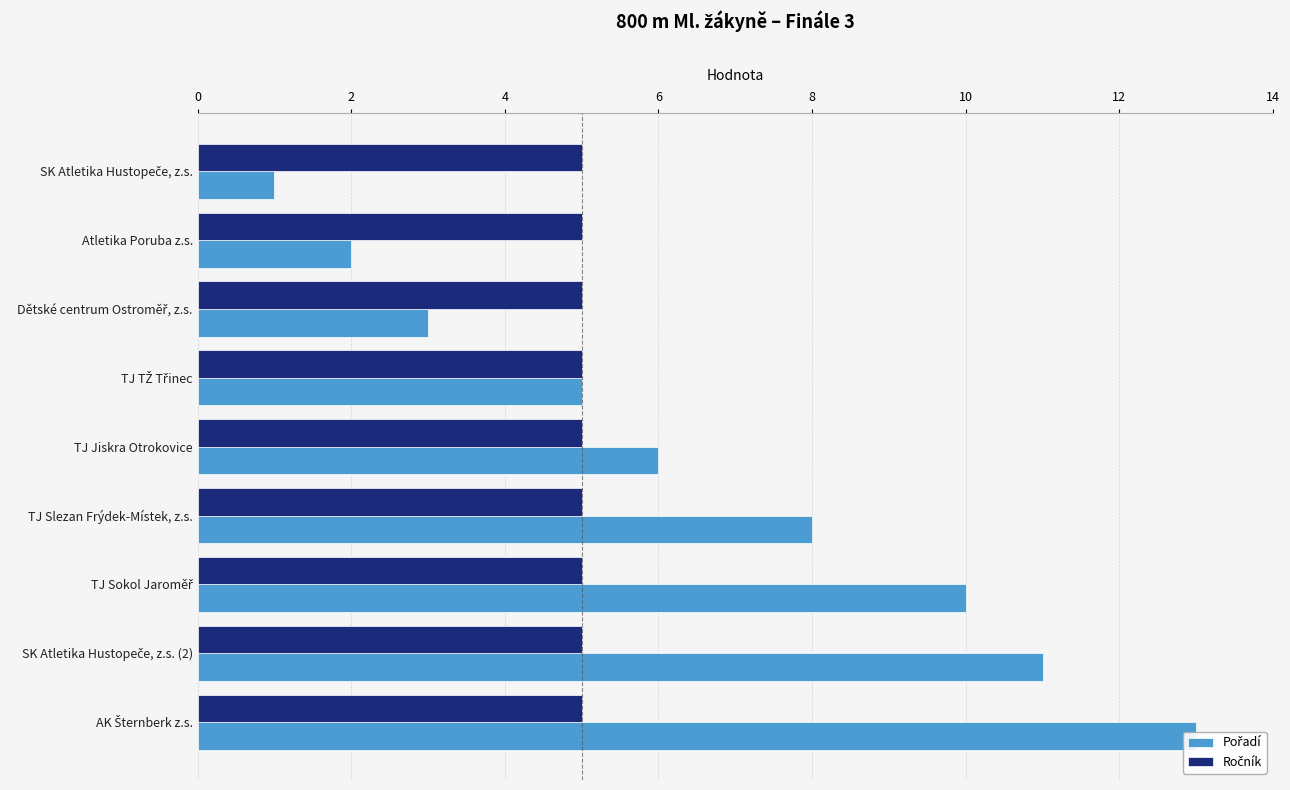

The Pořadí series shows 1.0 at SK Atletika Hustopeče, z.s.. True or false?

True